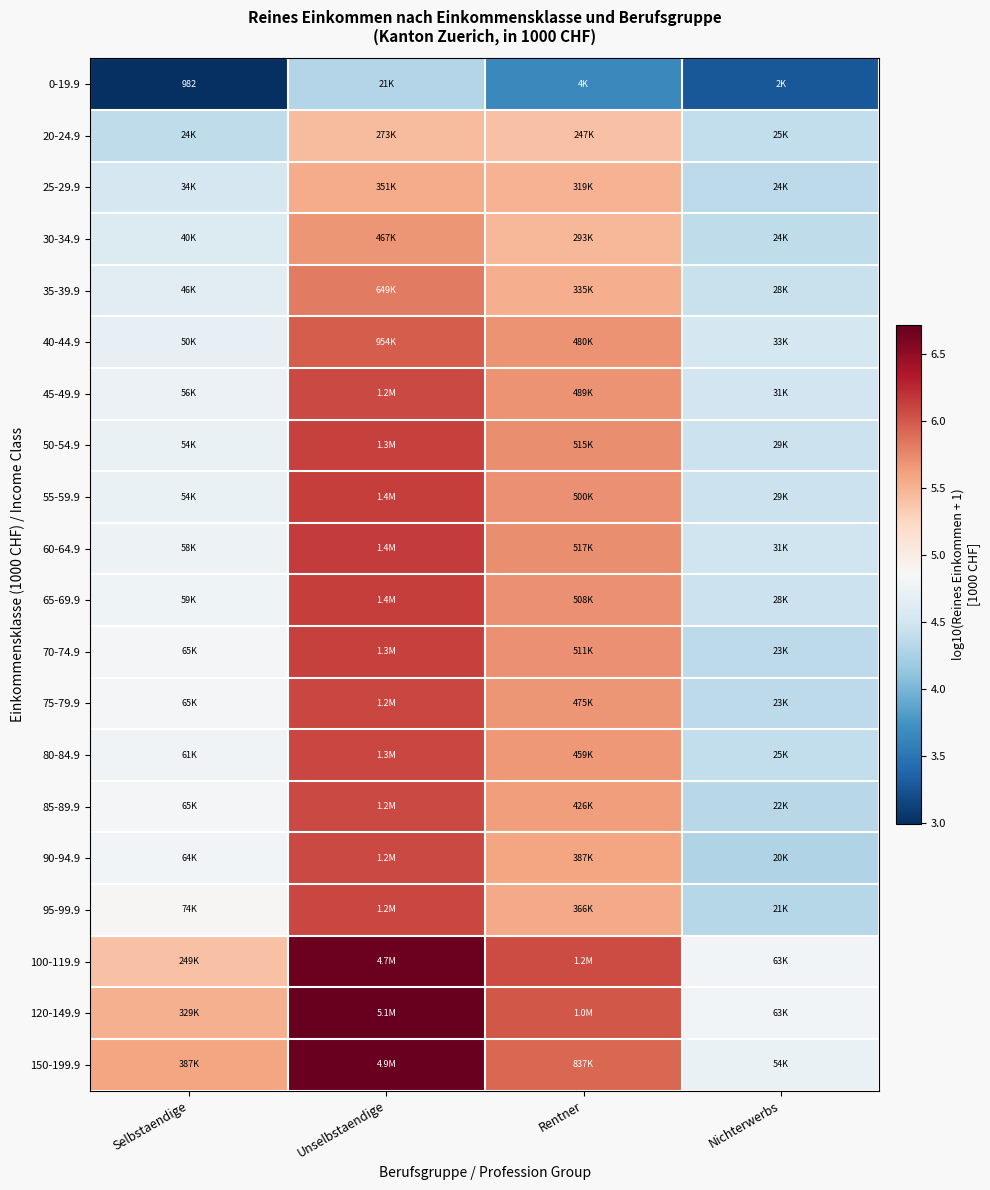

At which label does 90-94.9 reach its peak?

Unselbstaendige